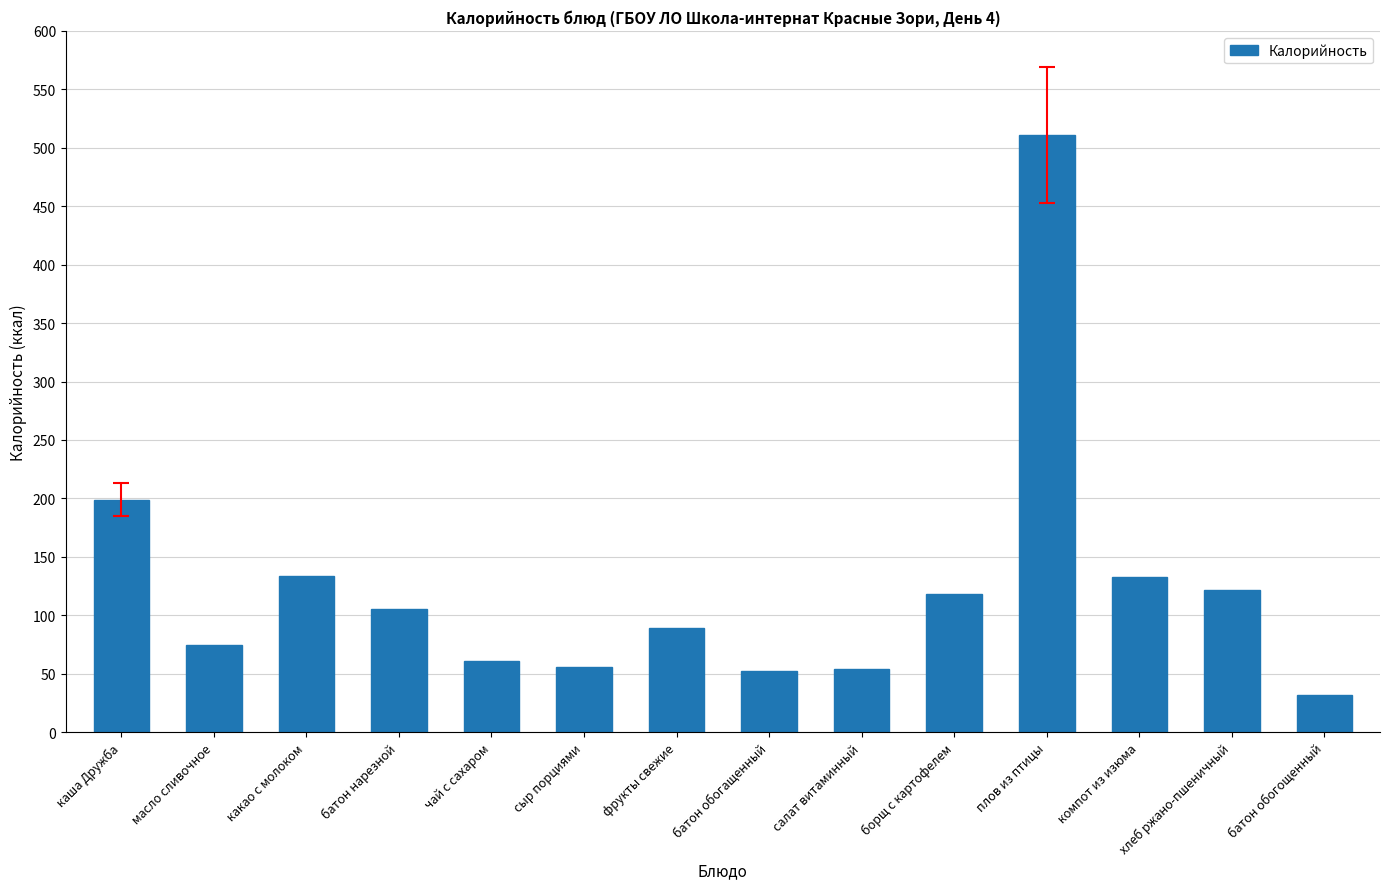

What is the ratio of the value at каша Дружба to the value at какао с молоком?

1.5